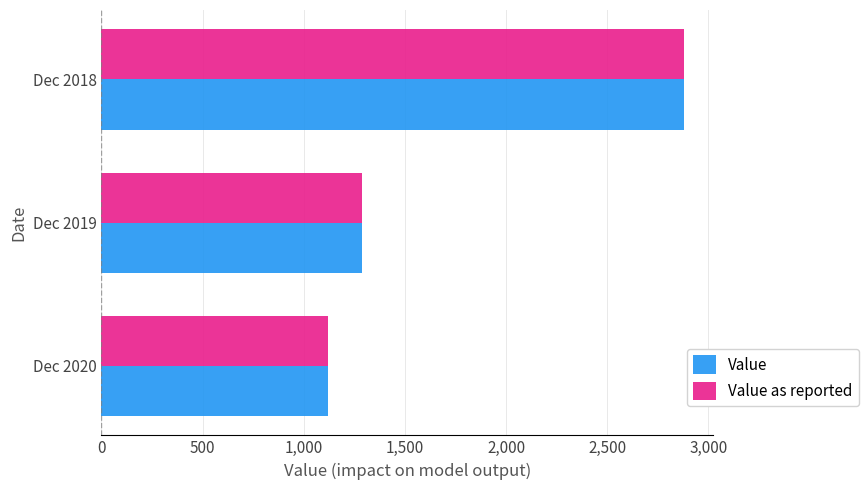

What is the sum of all Value as reported values?

5290